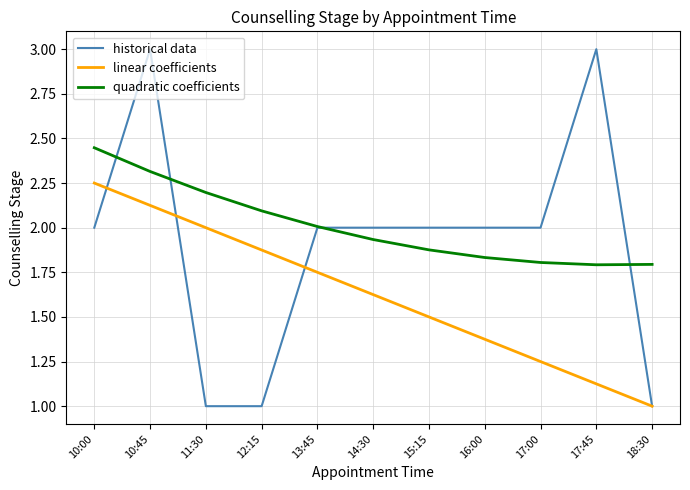

What is the total value across all series at 12:15?

5.0